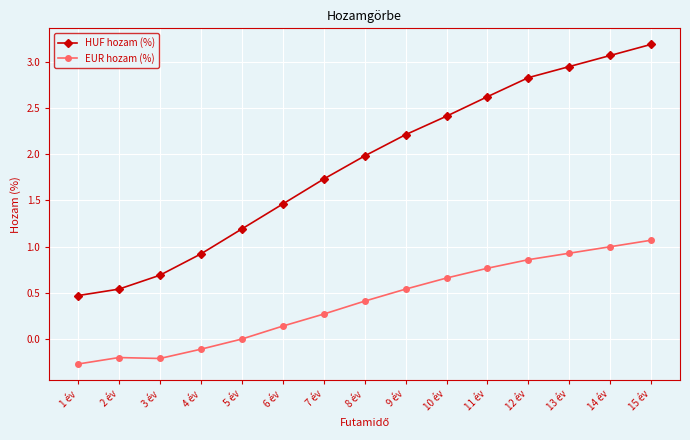

What is the value of the EUR hozam (%) point at the 3rd from the left?

-0.2